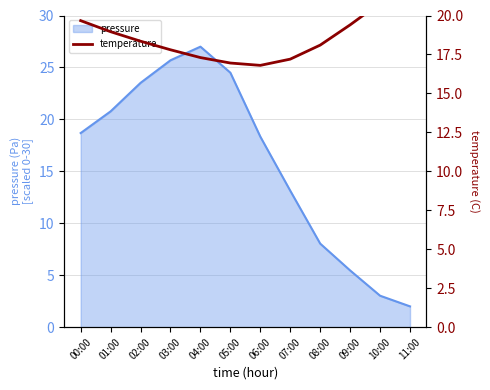

Is it true that the value at 09:00 is 19.4?

True